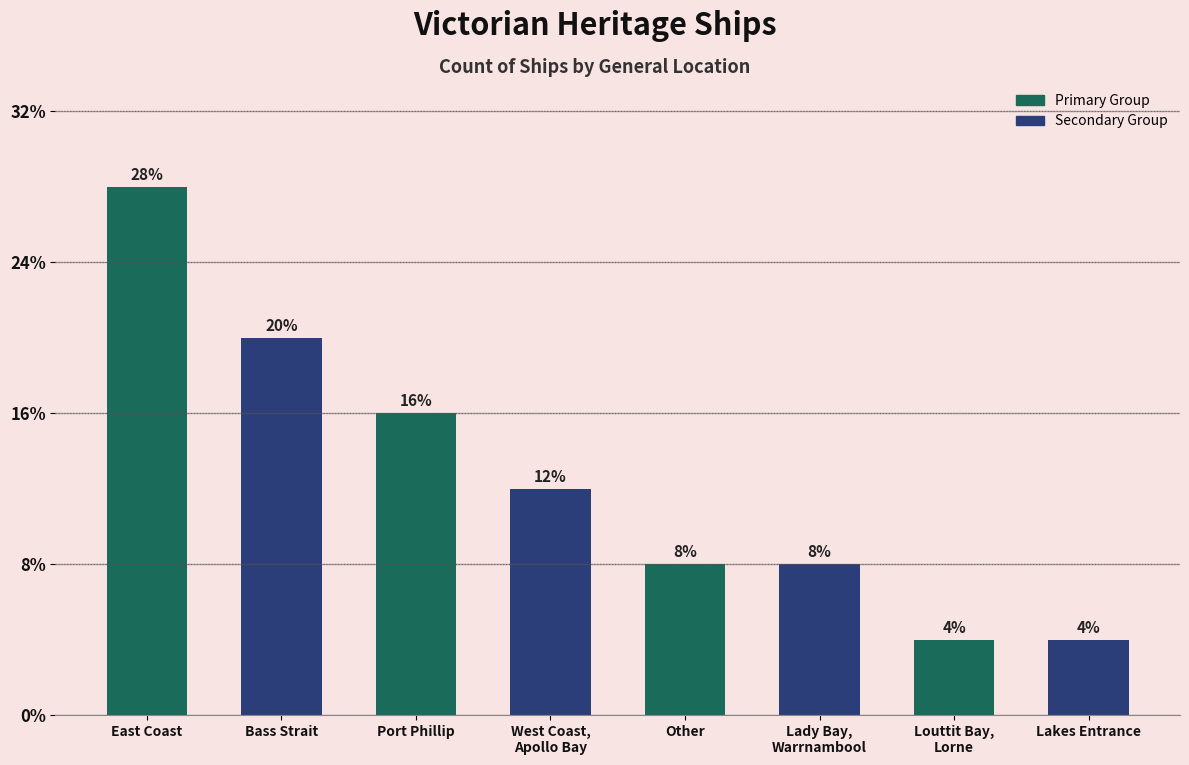

Rank the categories by value from highest to lowest.

East Coast, Bass Strait, Port Phillip, West Coast,
Apollo Bay, Other, Lady Bay,
Warrnambool, Louttit Bay,
Lorne, Lakes Entrance